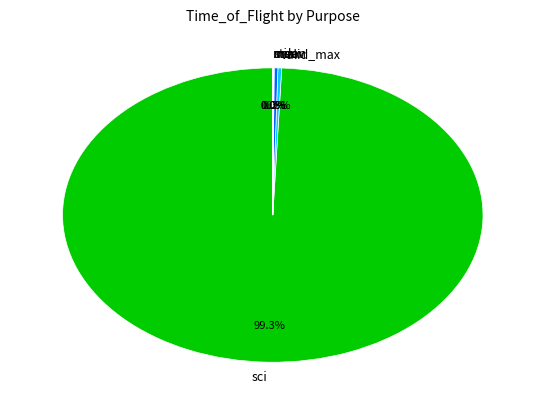

What is the largest slice in the pie chart?

sci